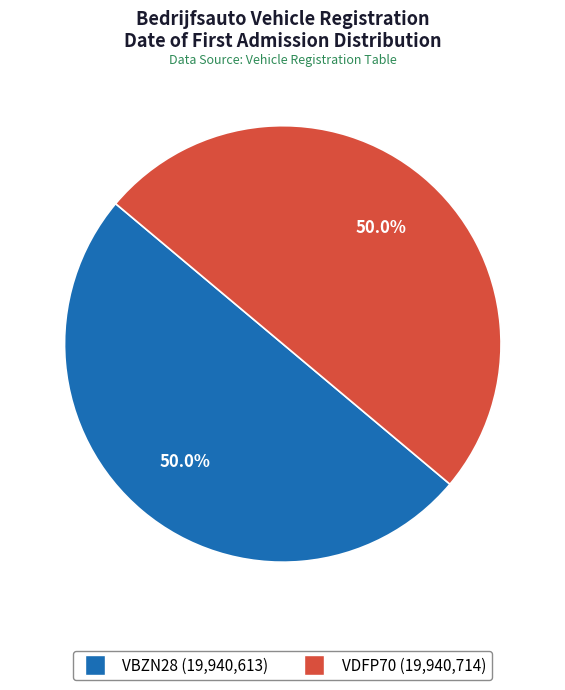

Approximately how many times larger is the value at VBZN28 compared to VDFP70?

1.0